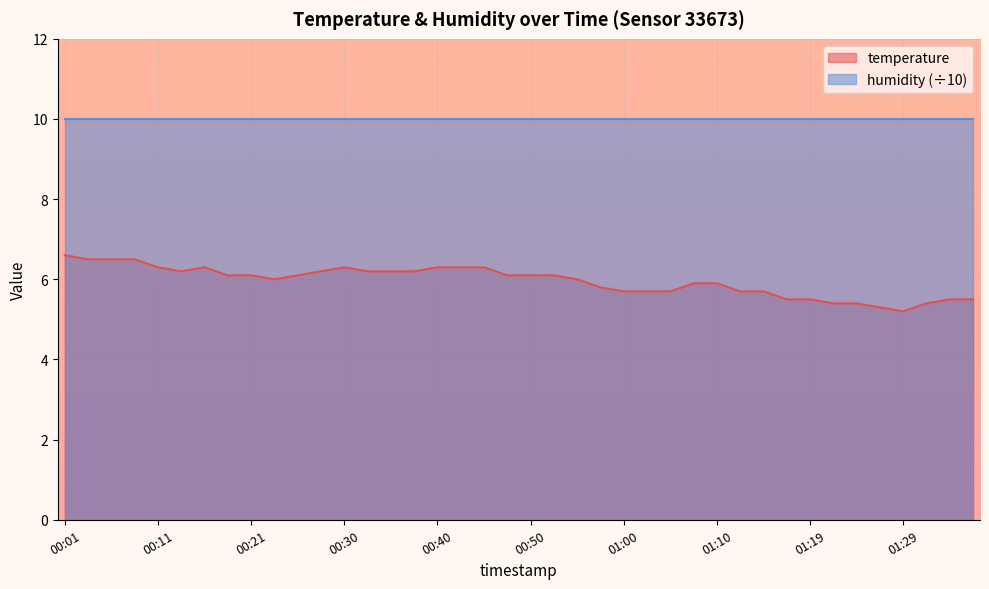

The value at 00:25 is 6.1. True or false?

True